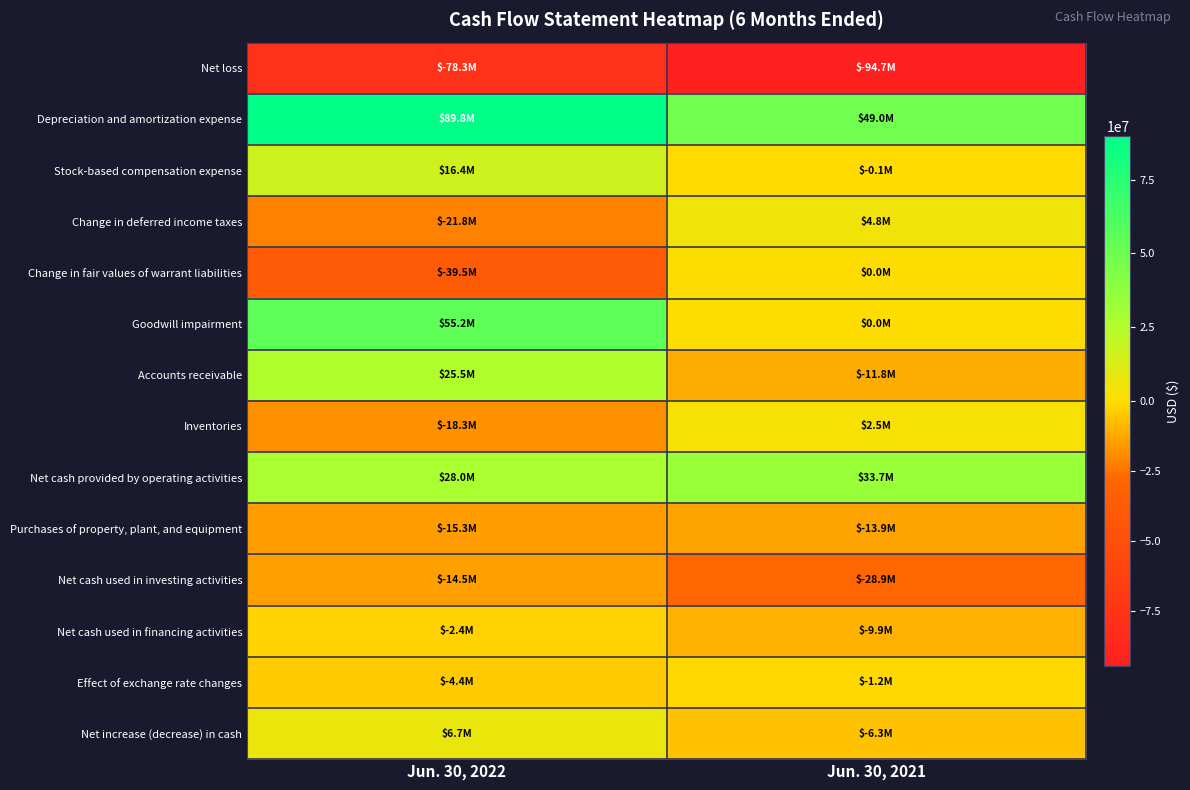

Which series changed the most between Jun. 30, 2022 and Jun. 30, 2021?

Goodwill impairment